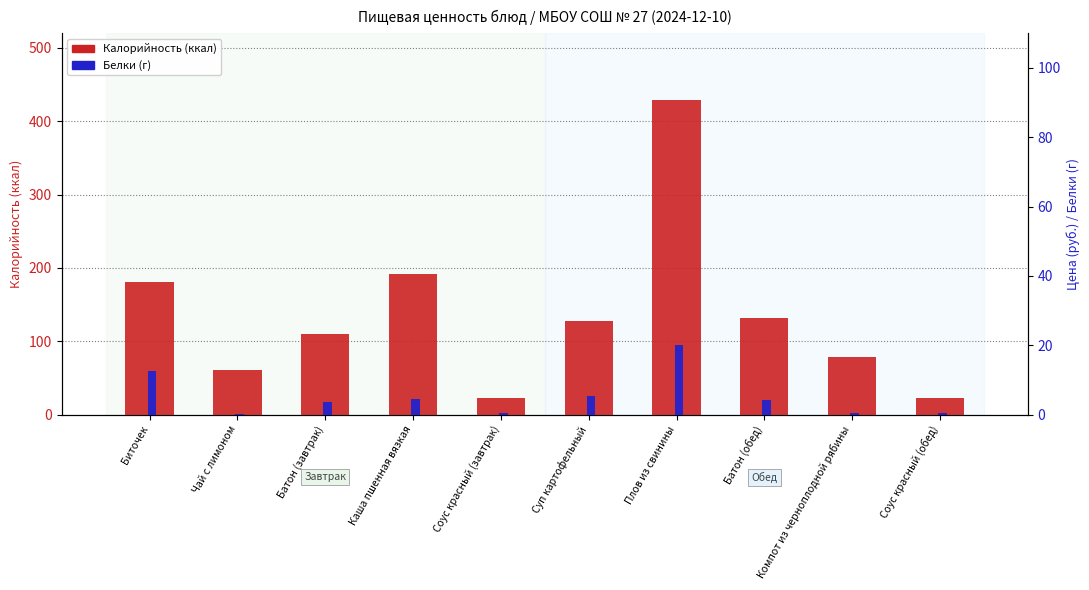

At which label does Белки (г) reach its peak?

Плов из свинины